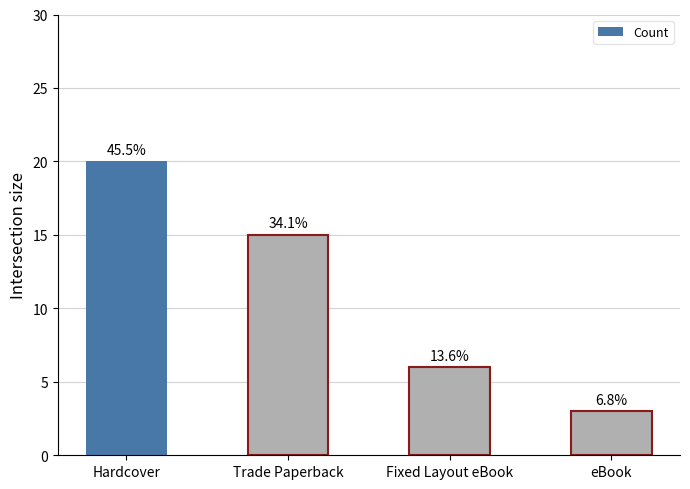

At which category does the chart reach its minimum across all series?

eBook